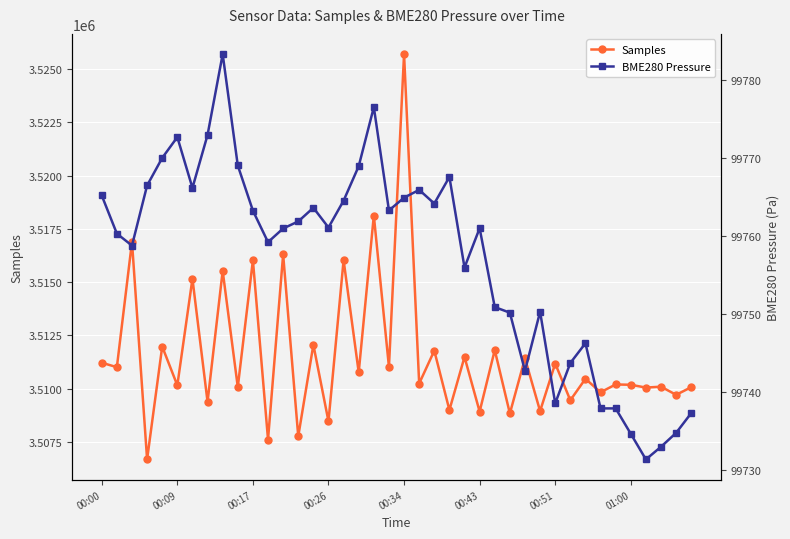

True or false: BME280 Pressure and Samples cross at least once.

False